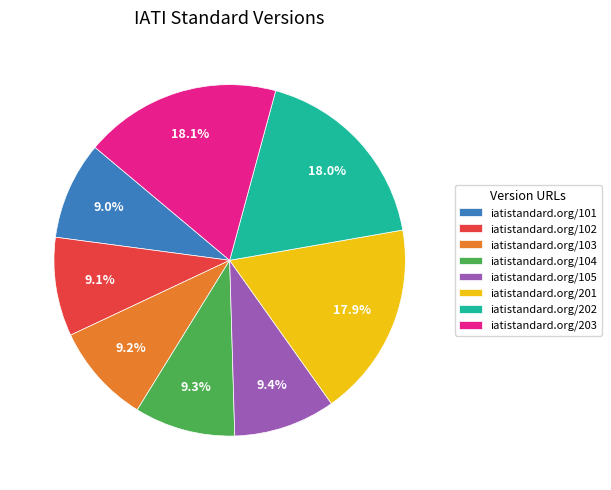

Is it true that iatistandard.org/203 is 18% of the pie?

True